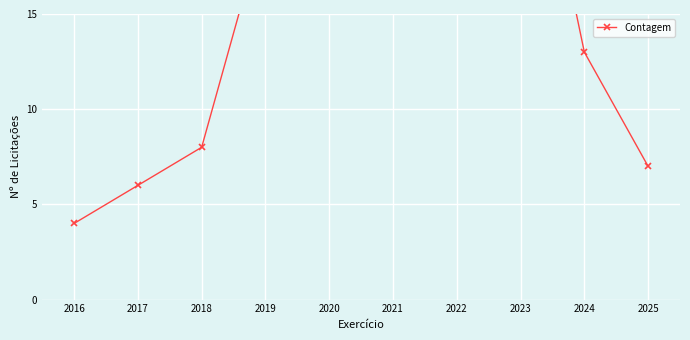

The value at 2022 is 33. True or false?

True